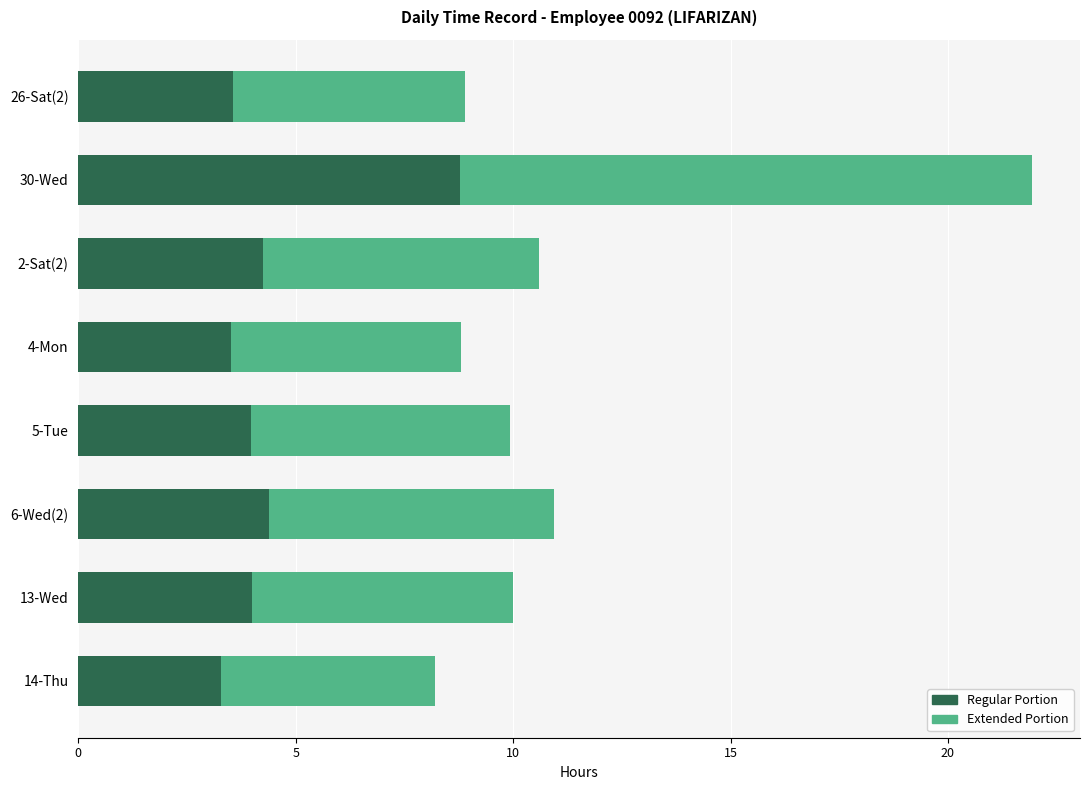

What is the sum of all Regular Portion values?

35.7